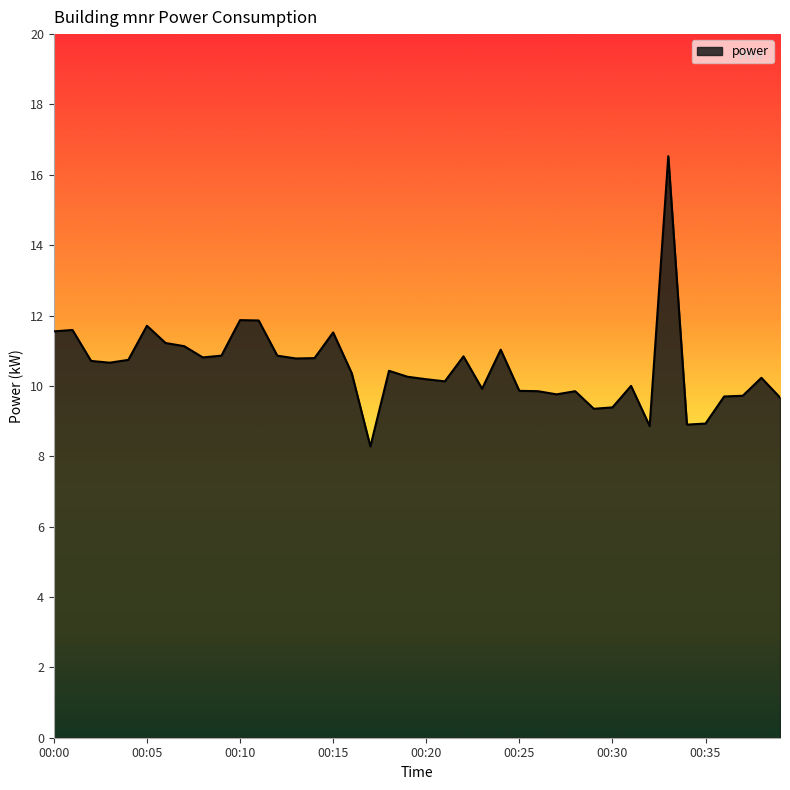

What is the maximum value shown in the chart?

16.5